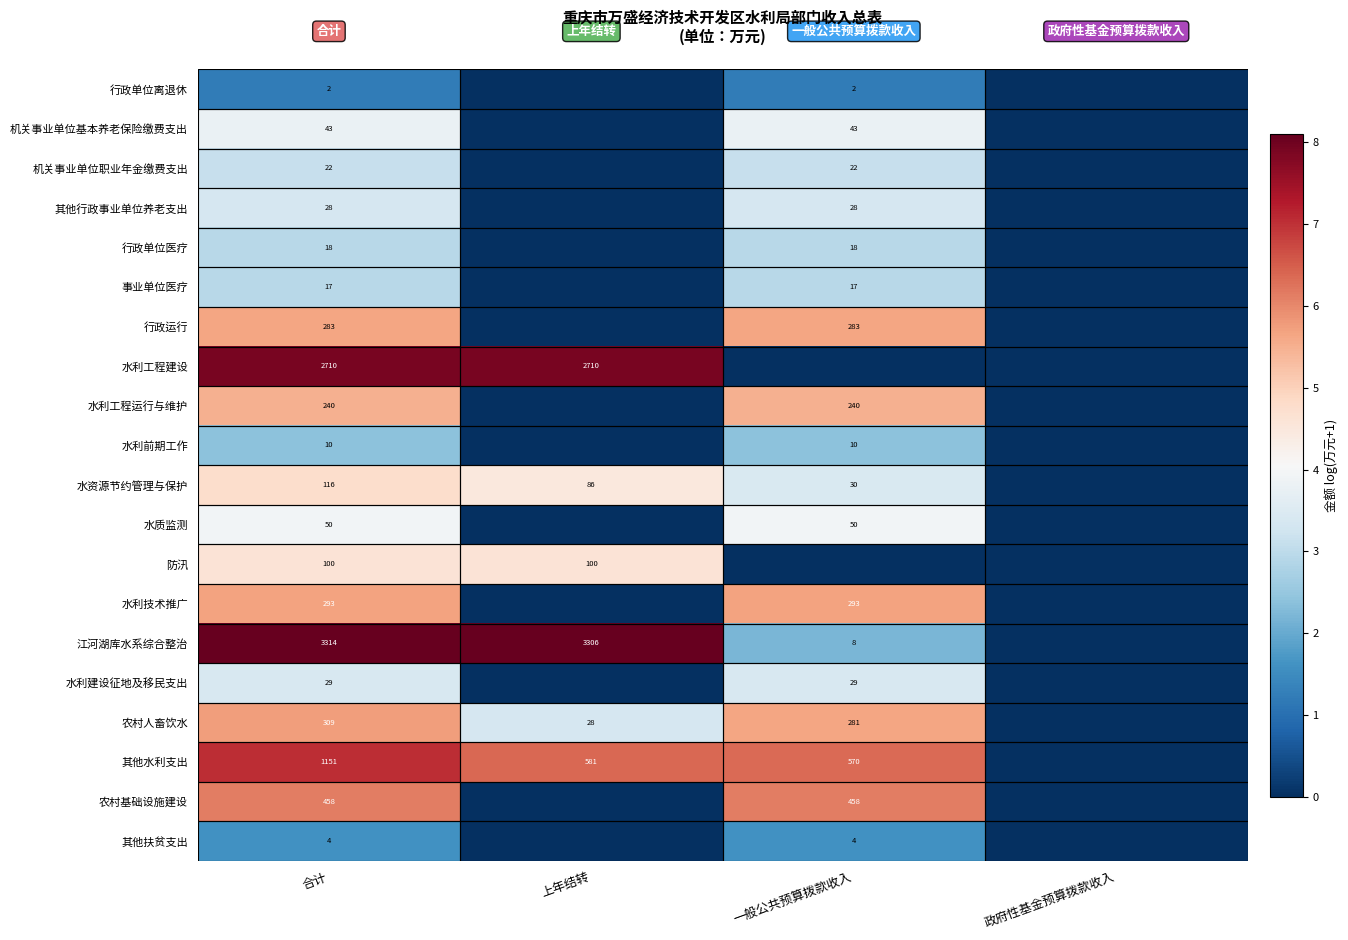

The value of 农村基础设施建设 at 合计 is 458. True or false?

True